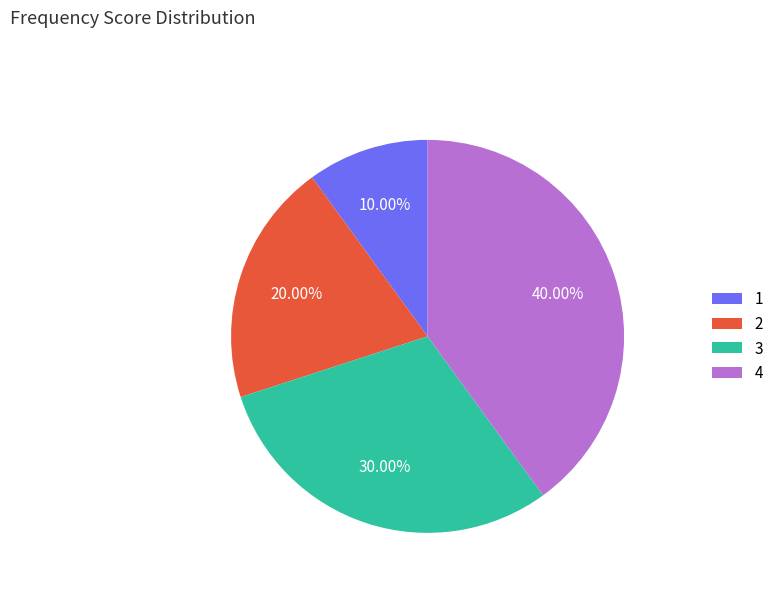

Which slice is the smallest?

1